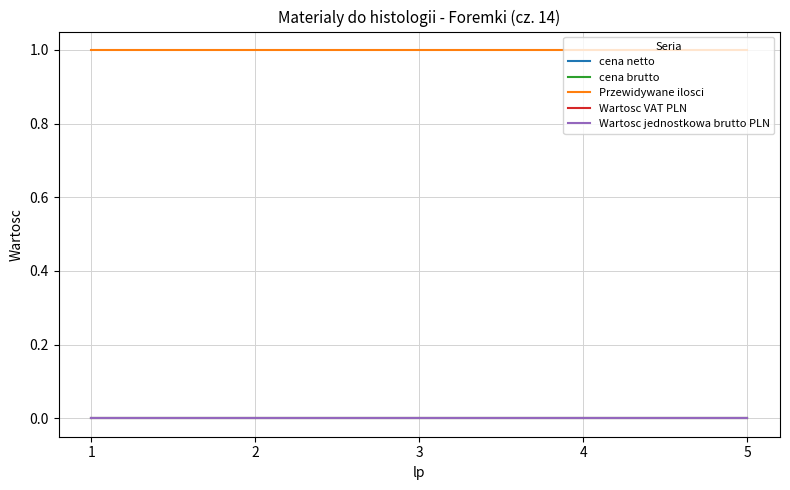

At which category is the sum across all series the highest?

1